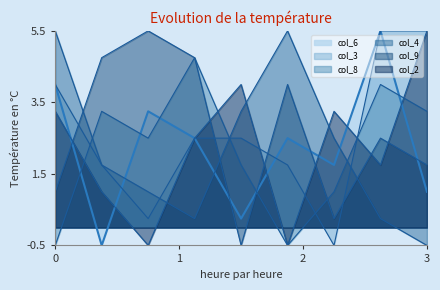

After their last crossing, which series has the higher values: col_8 or col_2?

col_2